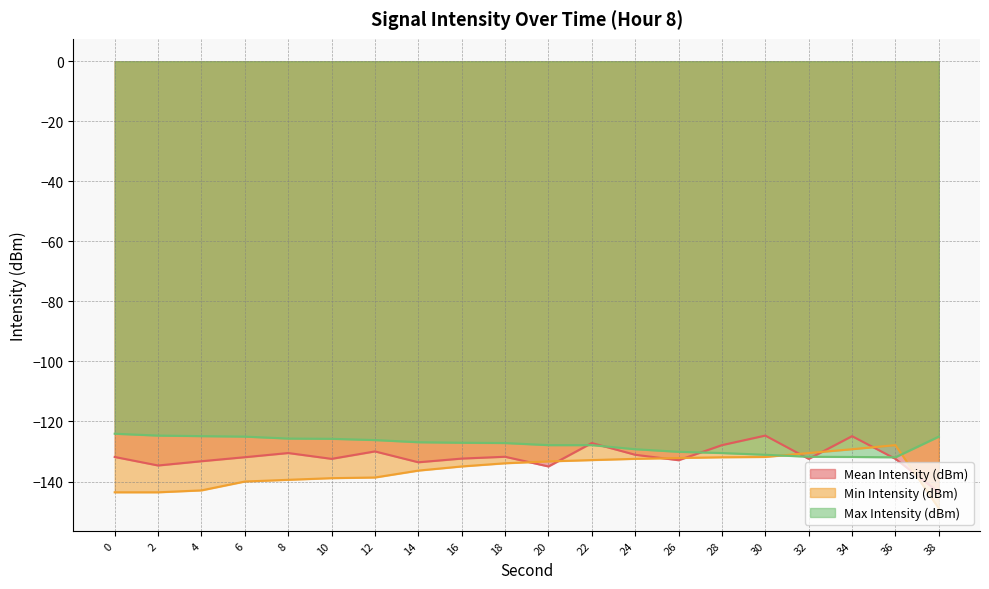

What is the value of the Max Intensity (dBm) point at the 11th from the left?

-127.9